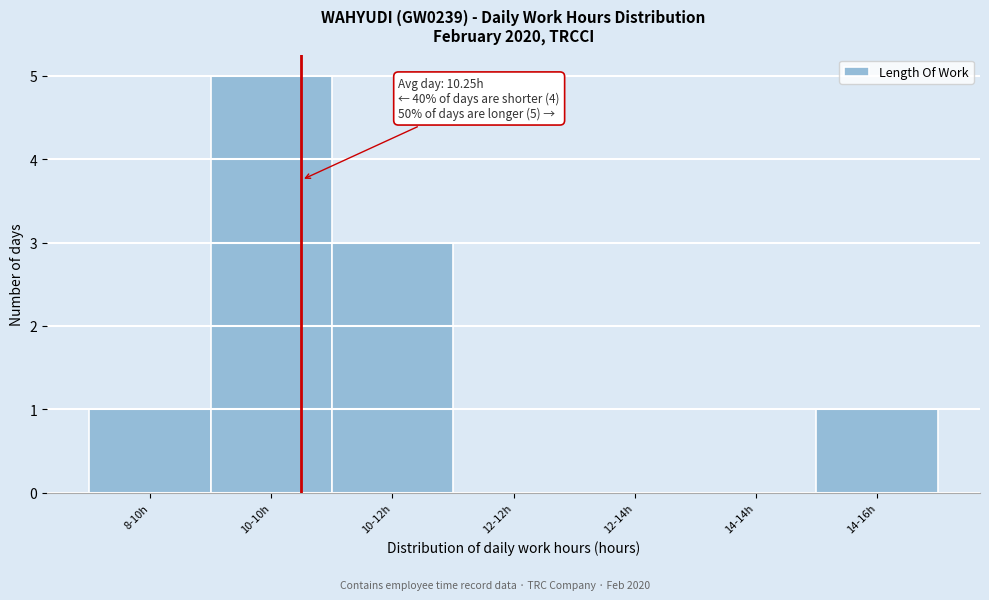

Reading right to left, transcribe all the data shown in this chart.

14-16h=1	14-14h=0	12-14h=0	12-12h=0	10-12h=3	10-10h=5	8-10h=1